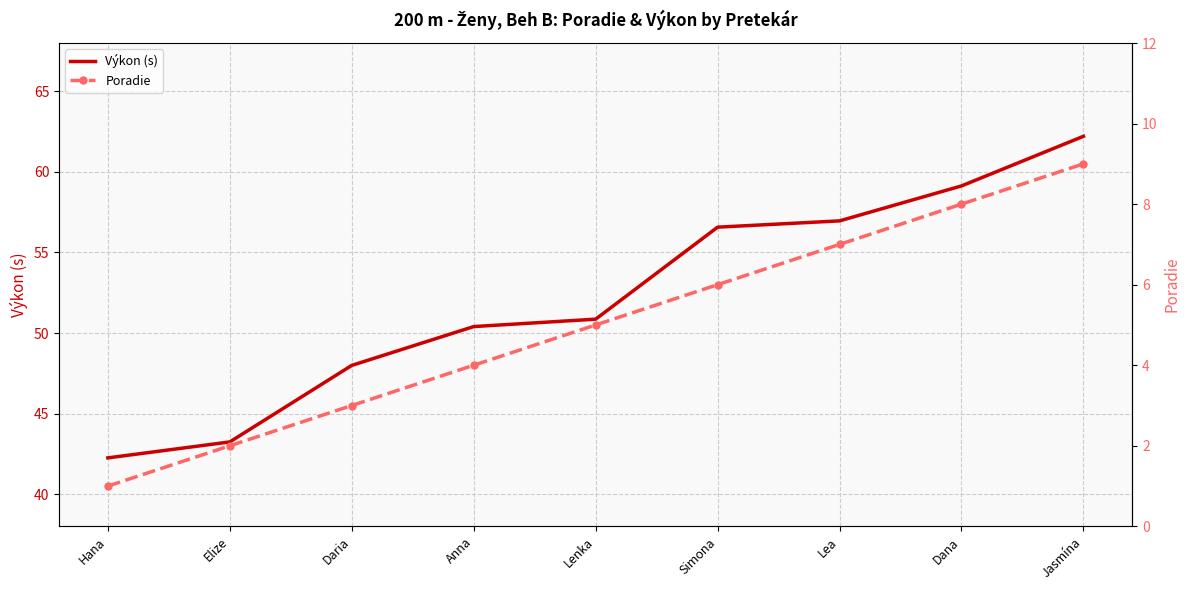

At which label does Poradie reach its minimum?

Hana